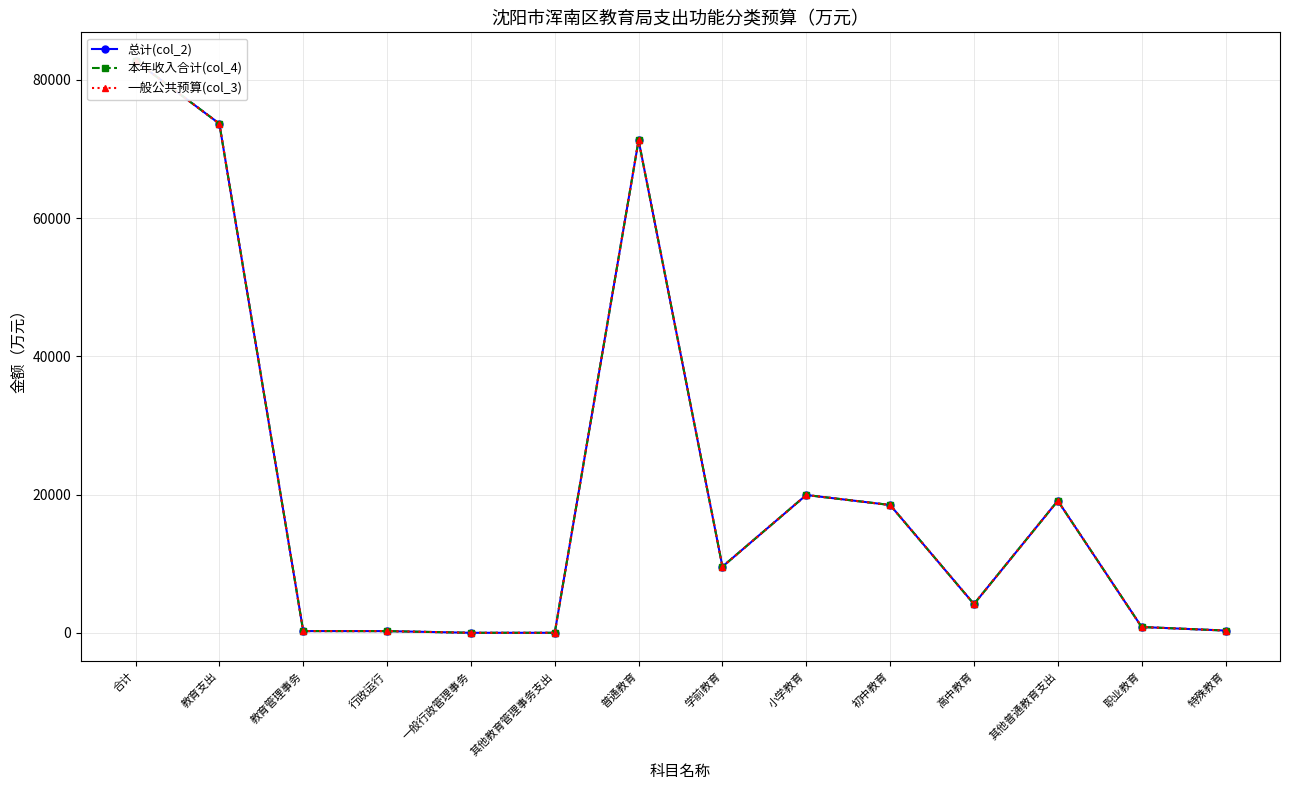

How many values in the 本年收入合计(col_4) series are below 9574?

7